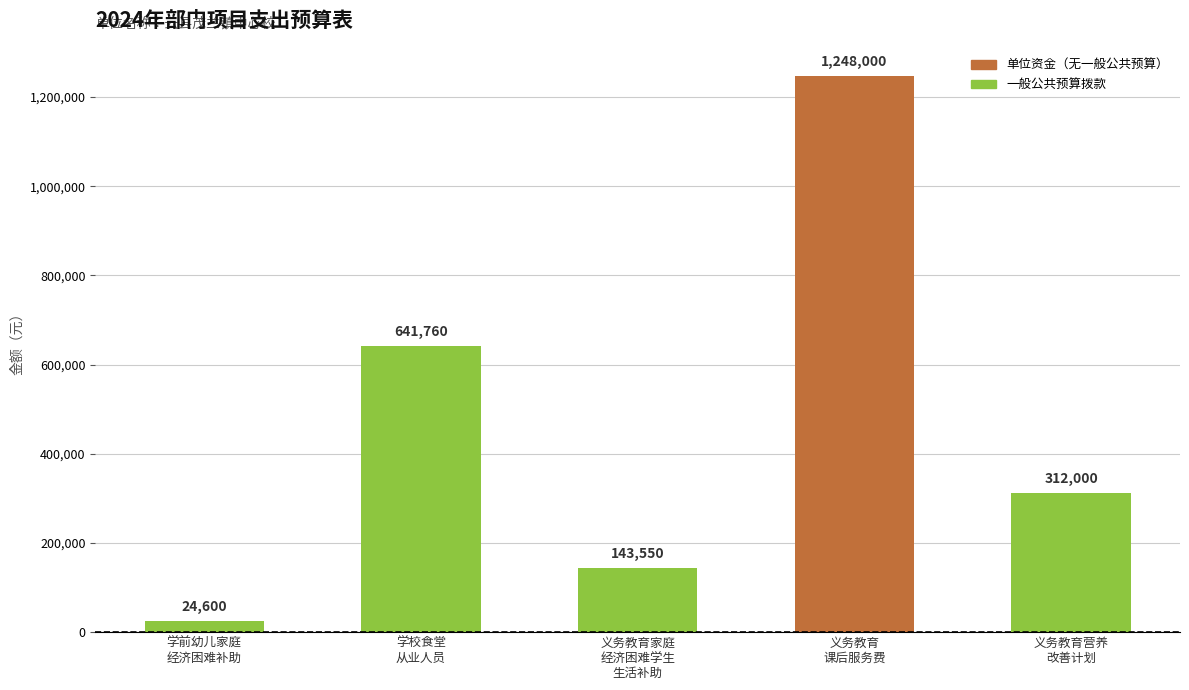

Rank the categories by value from highest to lowest.

义务教育
课后服务费, 学校食堂
从业人员, 义务教育营养
改善计划, 义务教育家庭
经济困难学生
生活补助, 学前幼儿家庭
经济困难补助